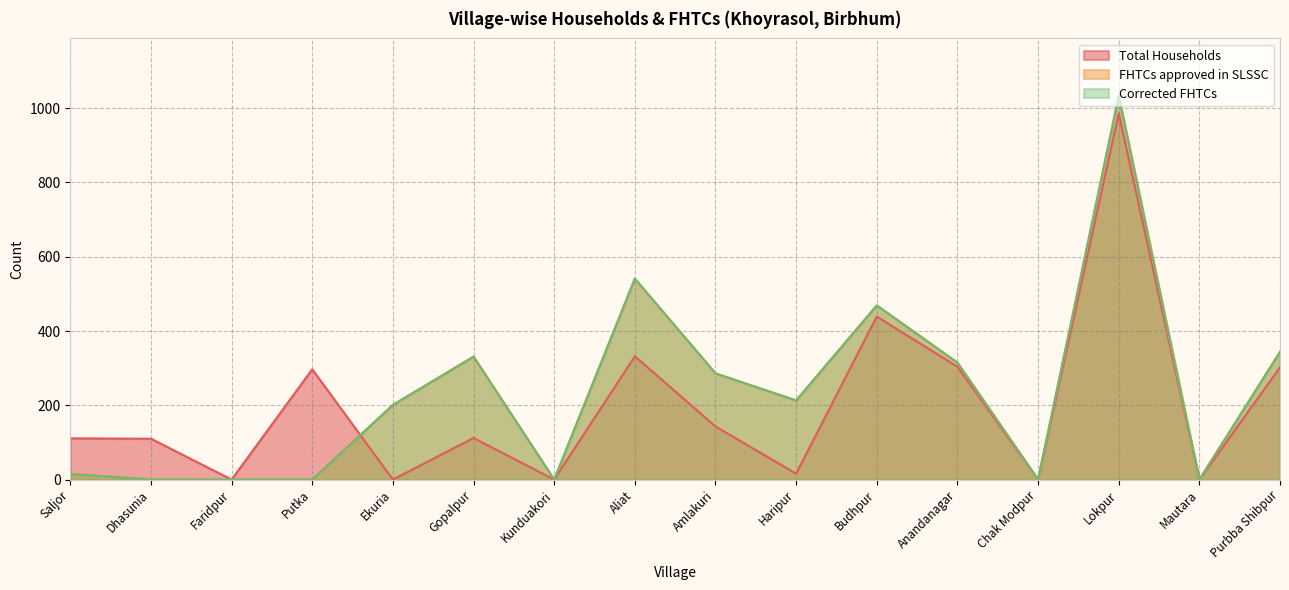

What is the approximate value of FHTCs approved in SLSSC at Haripur?

213